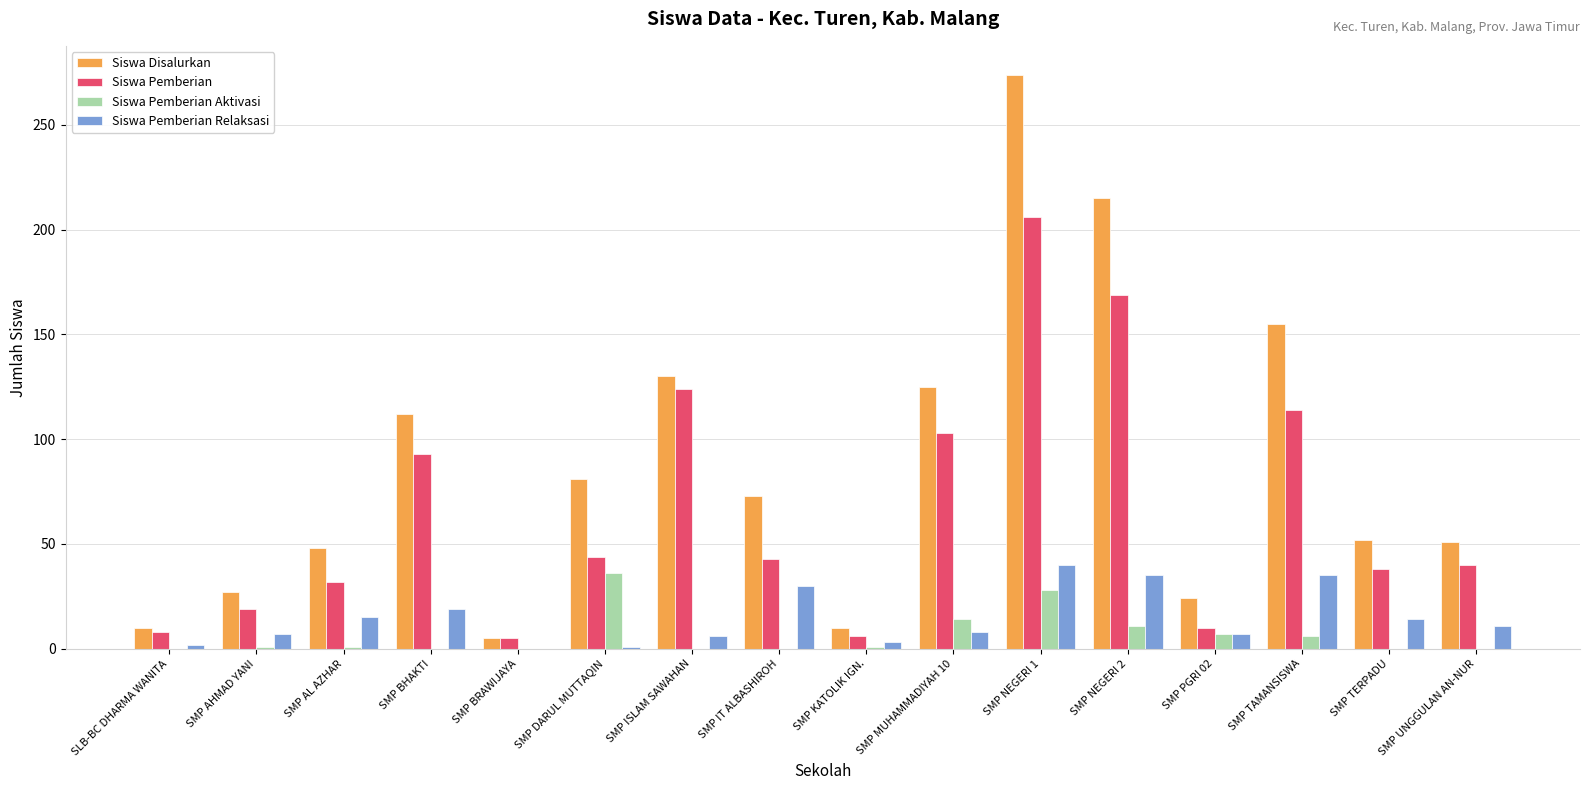

Which series changed the most between SMP KATOLIK IGN. and SMP NEGERI 2?

Siswa Disalurkan